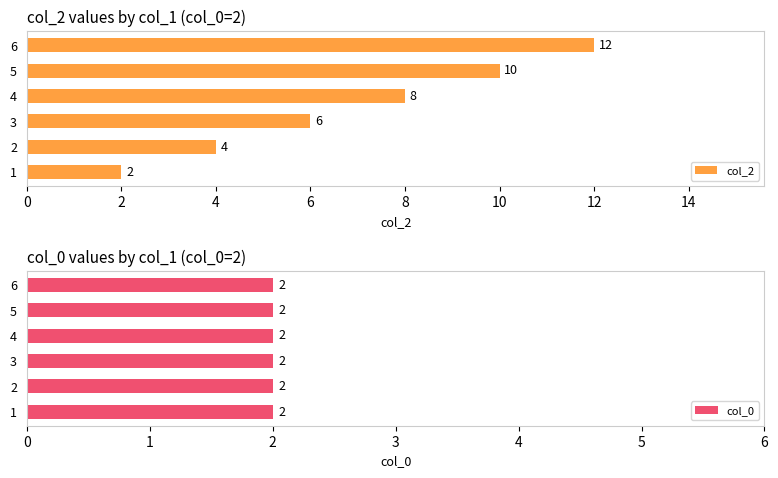

How many bars are there in total?

12